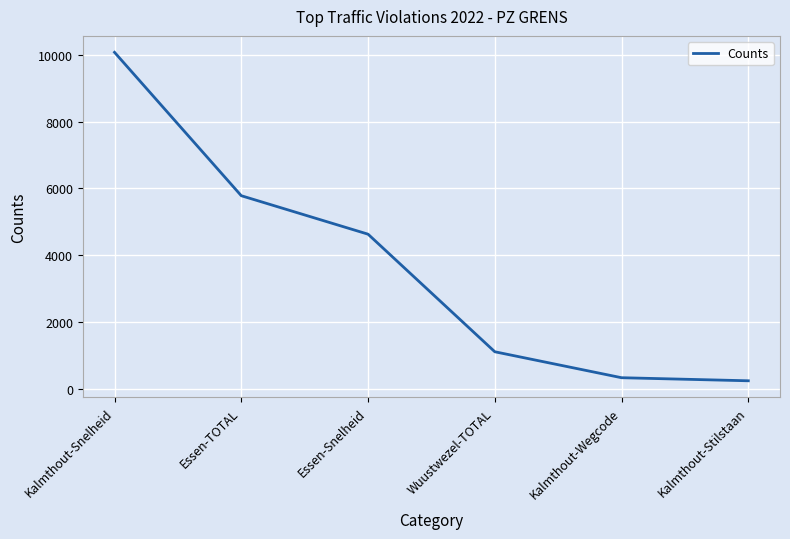

What is the average value?

3694